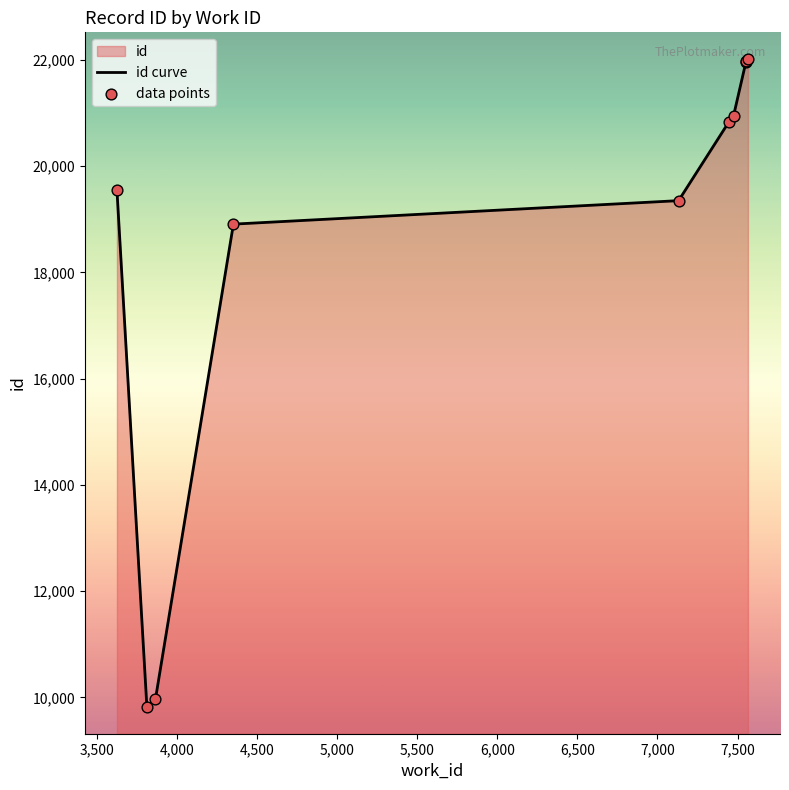

Which has a higher value, 7132 or 3626?

3626